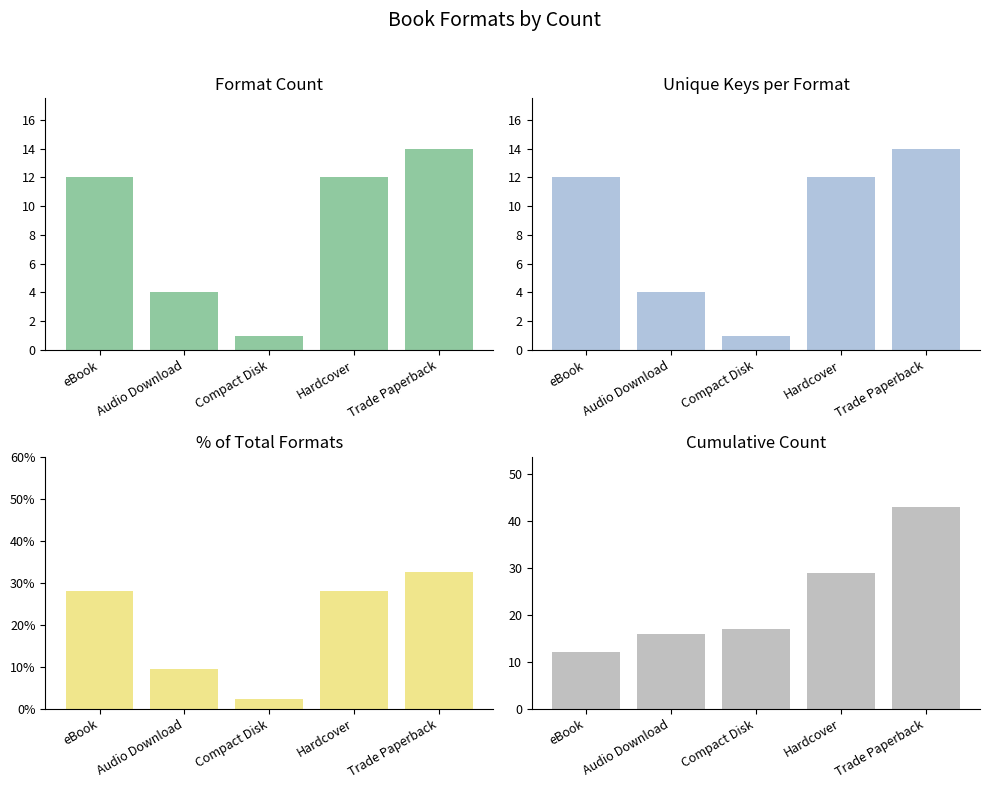

List the series in order of their peak value, highest first.

Cumulative Count, % of Total, Count, Unique Keys